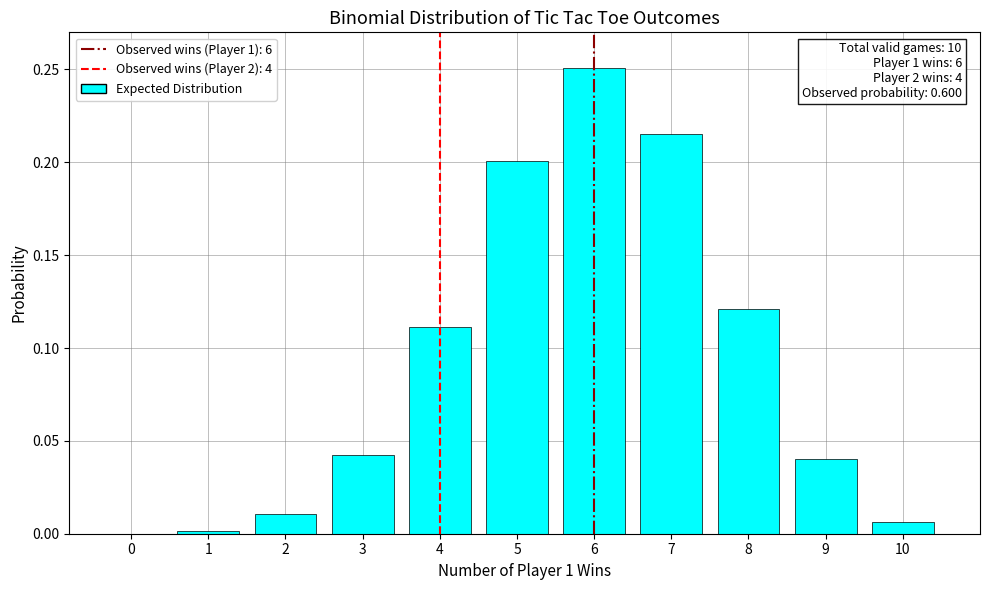

What is the sum of all values?

1.0